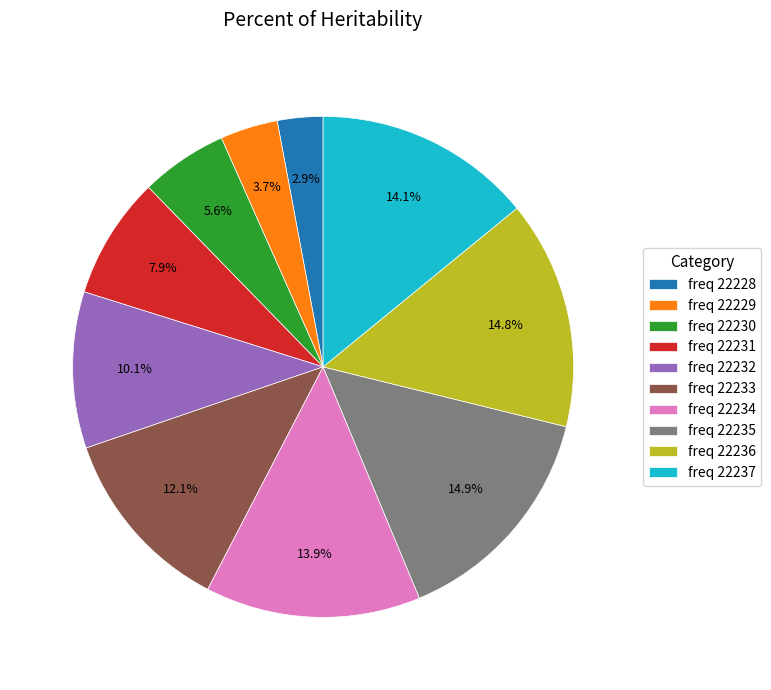

Is the sum of freq 22234 and freq 22230 greater than half?

No